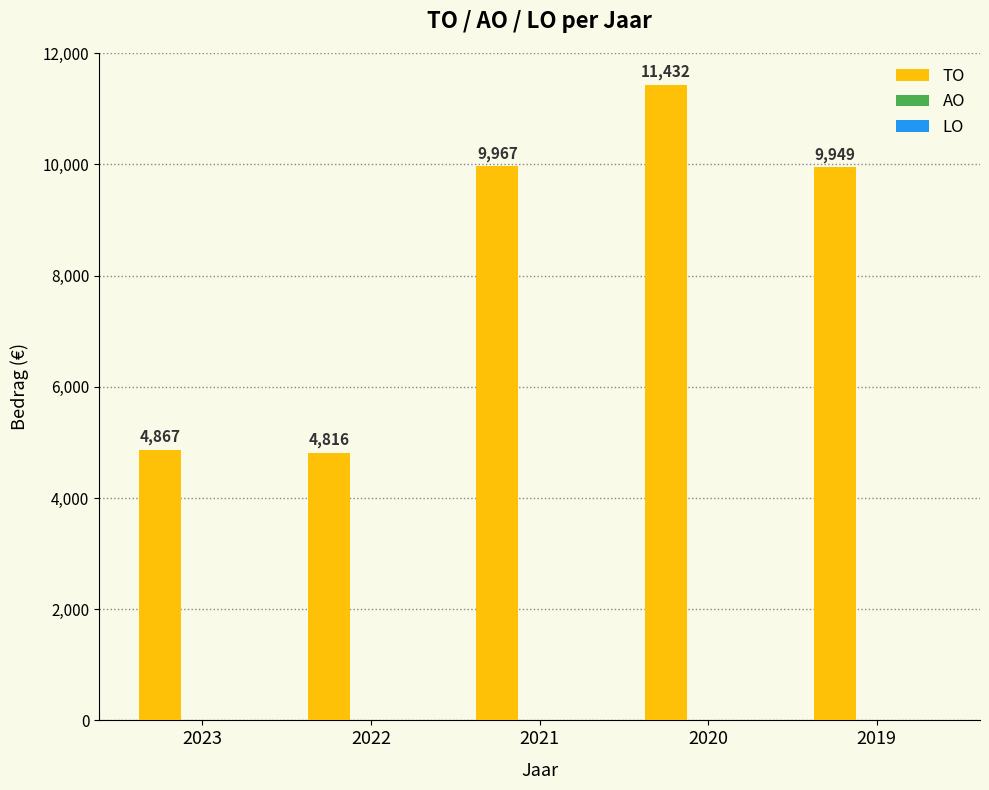

List the labels in order of value, smallest first.

2022, 2023, 2019, 2021, 2020